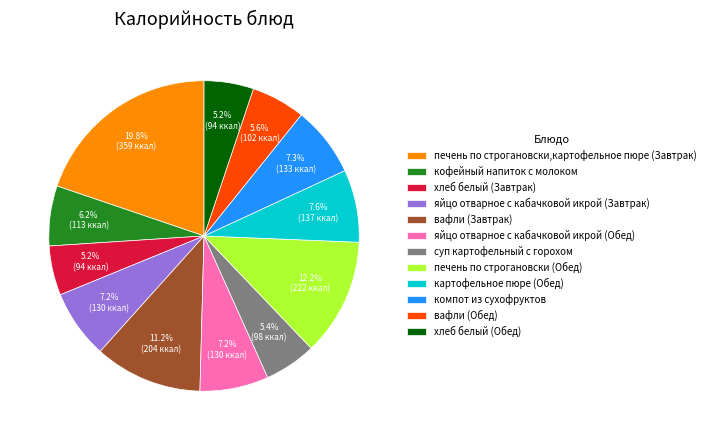

What percentage is the яйцо отварное с кабачковой икрой (Завтрак) slice, to the nearest percent?

7%